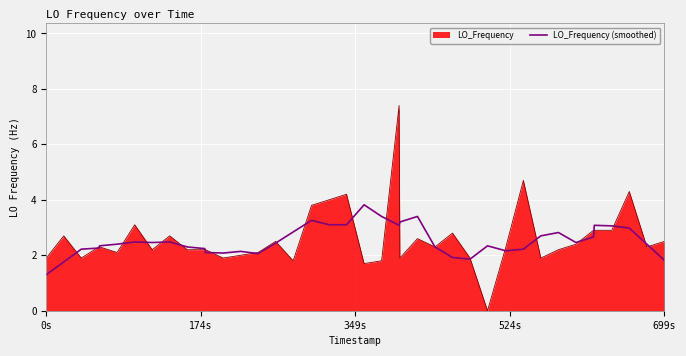

Does the chart have visible grid lines?

Yes